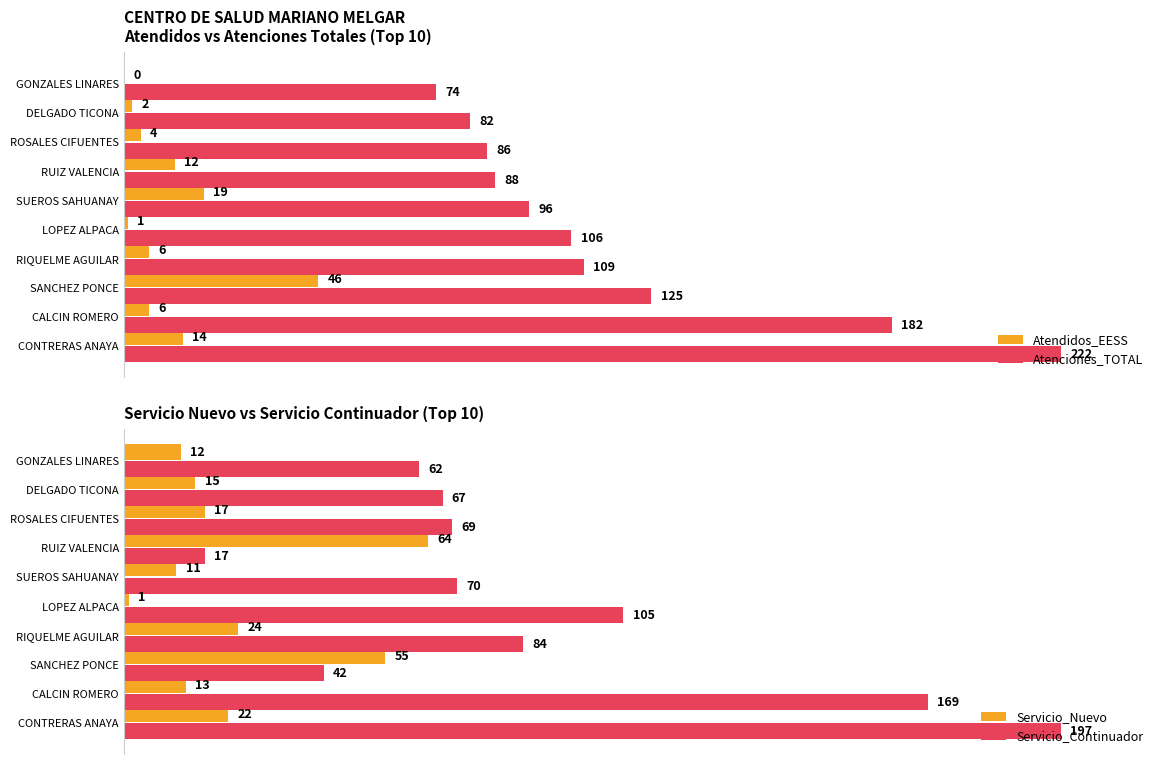

Which series has the widest spread of values?

Servicio_Continuador